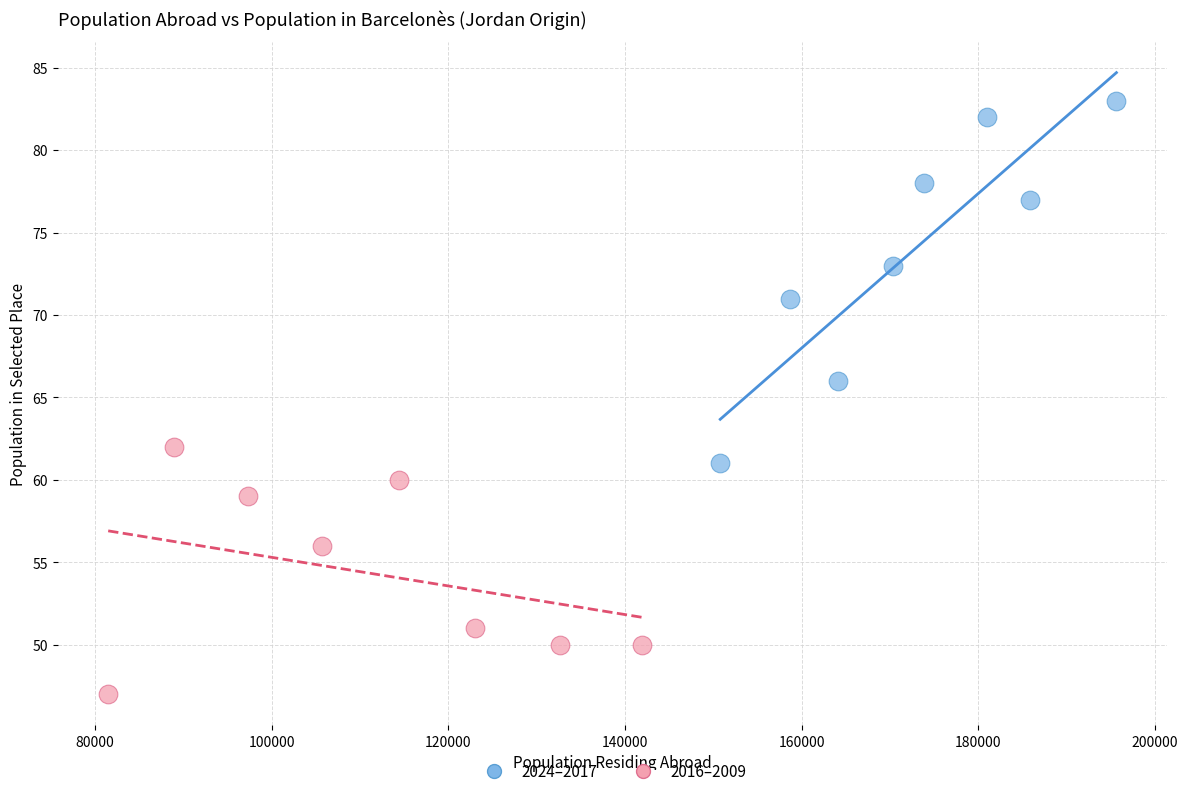

Which series has the widest spread of Y values?

2024–2017